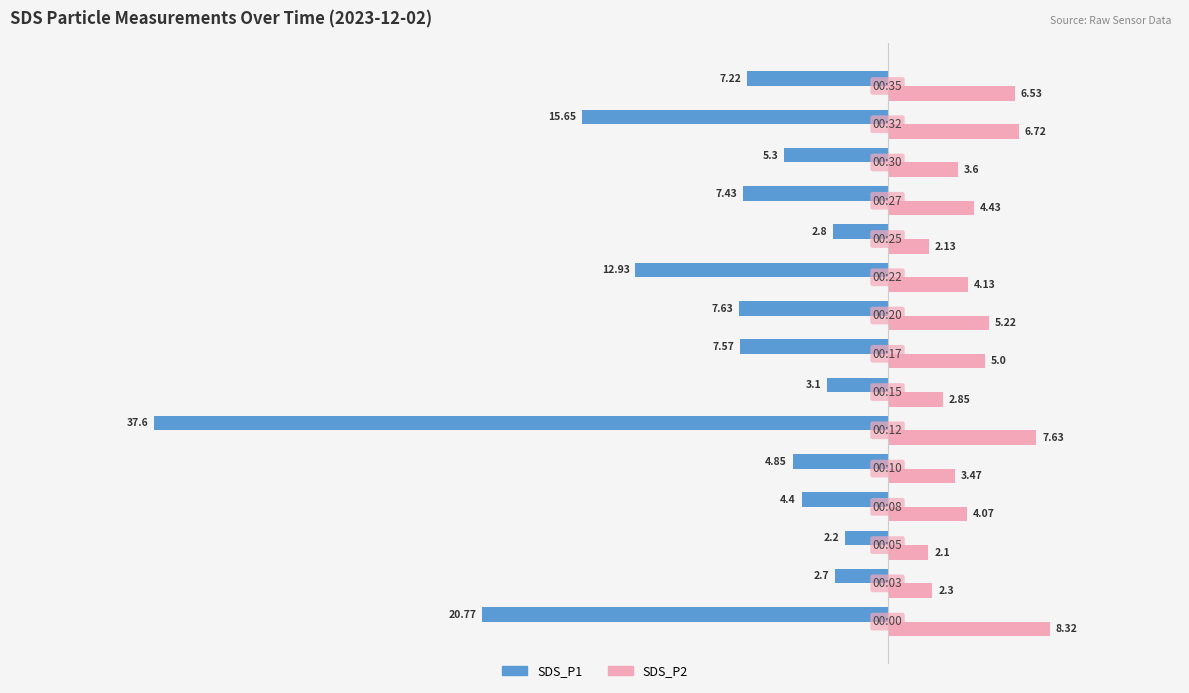

What is the average value of the SDS_P1 series?

-9.5